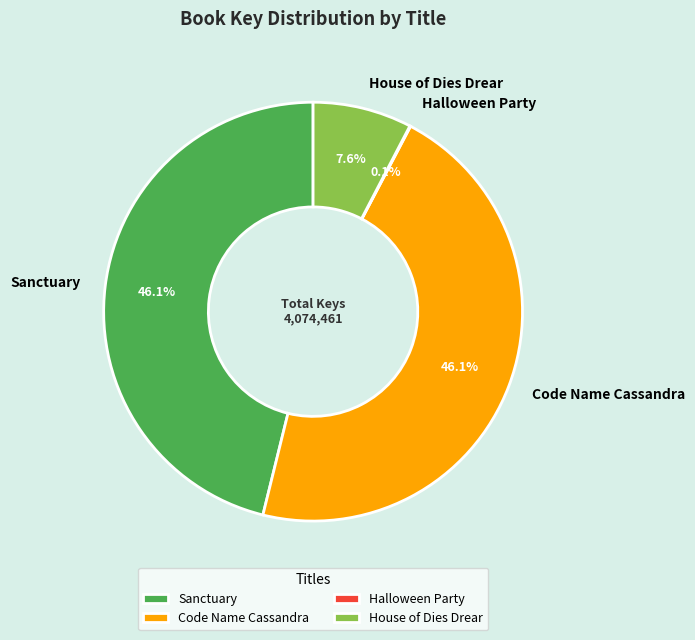

What percentage is NOT represented by Code Name Cassandra?

53.9%